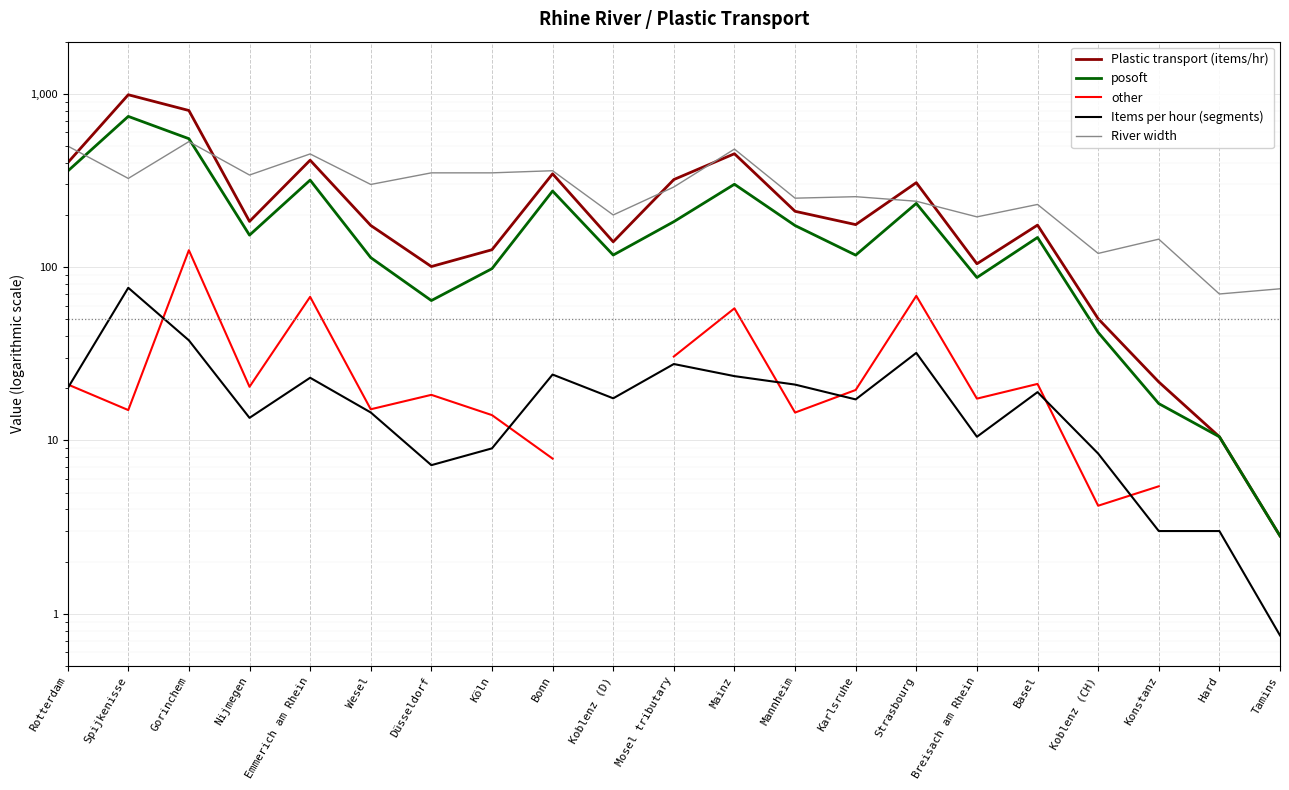

Where is the first local maximum for River width?

Gorinchem